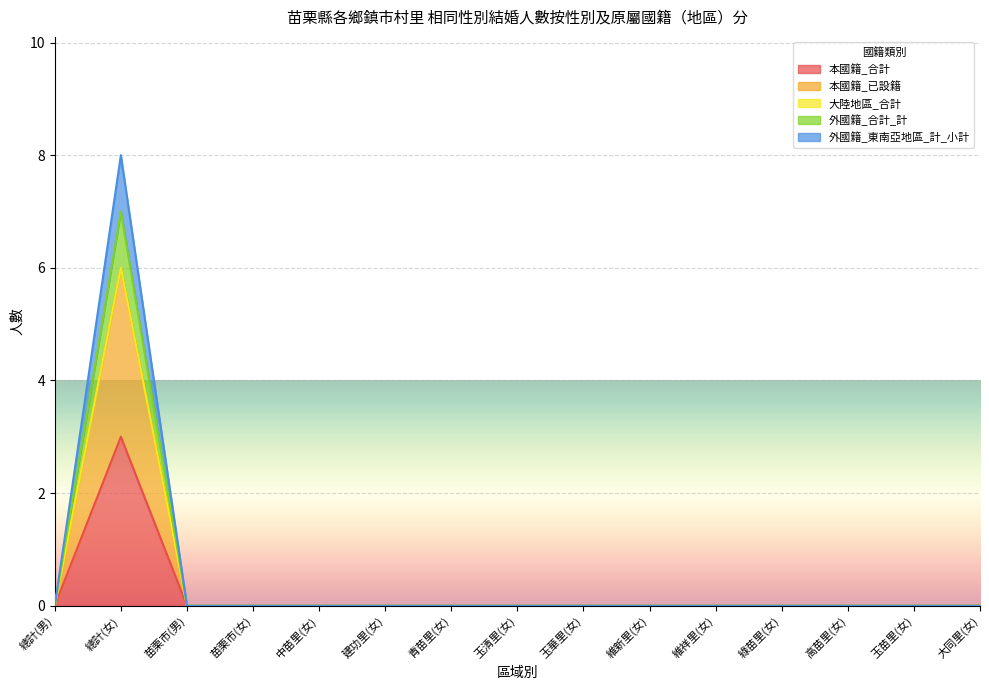

What position from the left is 維新里(女)?

10